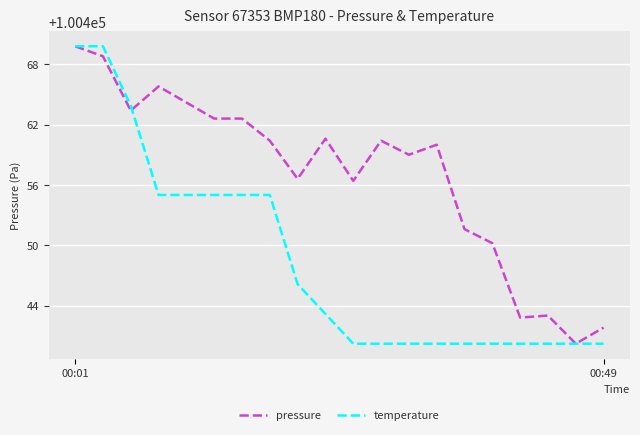

What is the greatest value displayed?

100469.8